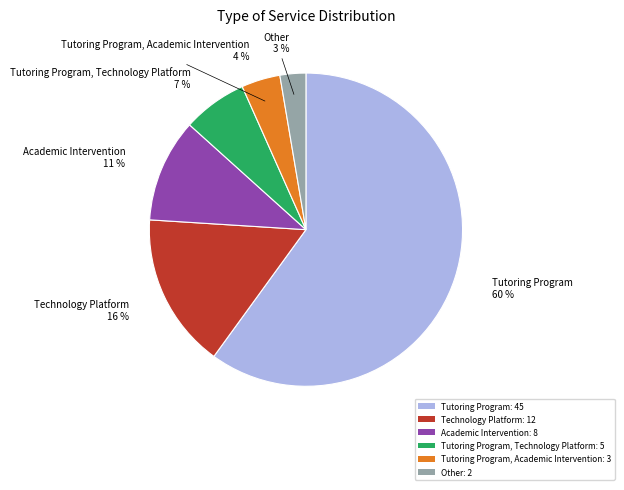

Between Tutoring Program, Technology Platform: 5 and Tutoring Program: 45, which is larger?

Tutoring Program: 45